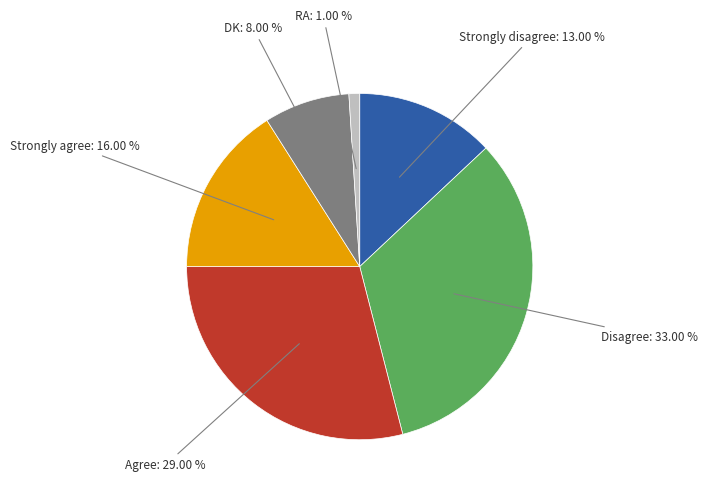

The RA slice represents 11% of the pie. True or false?

False